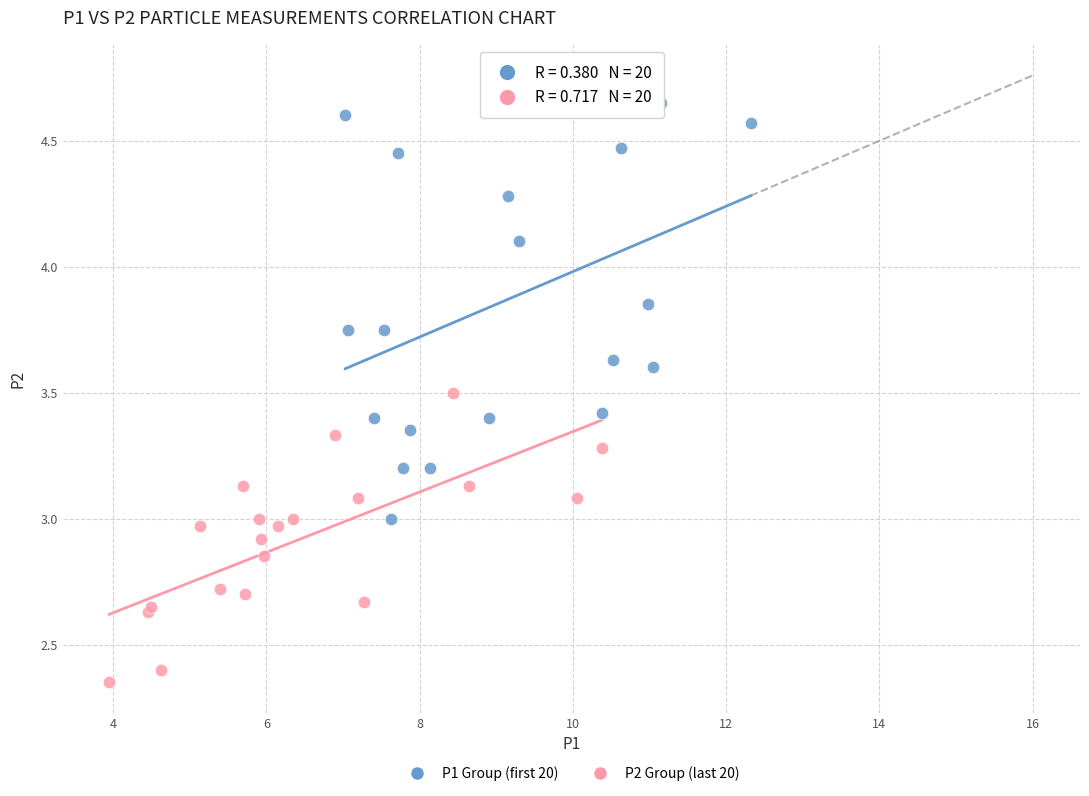

Which series has the largest Y range (max minus min)?

P1 Group (first 20)